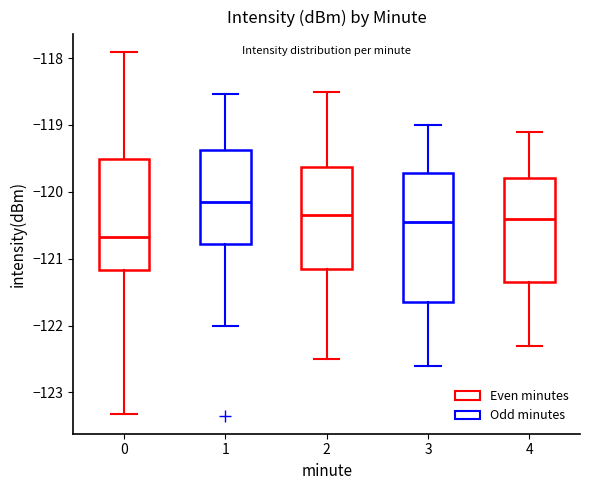

Which box is the tallest, from its lower edge to its upper edge?

3